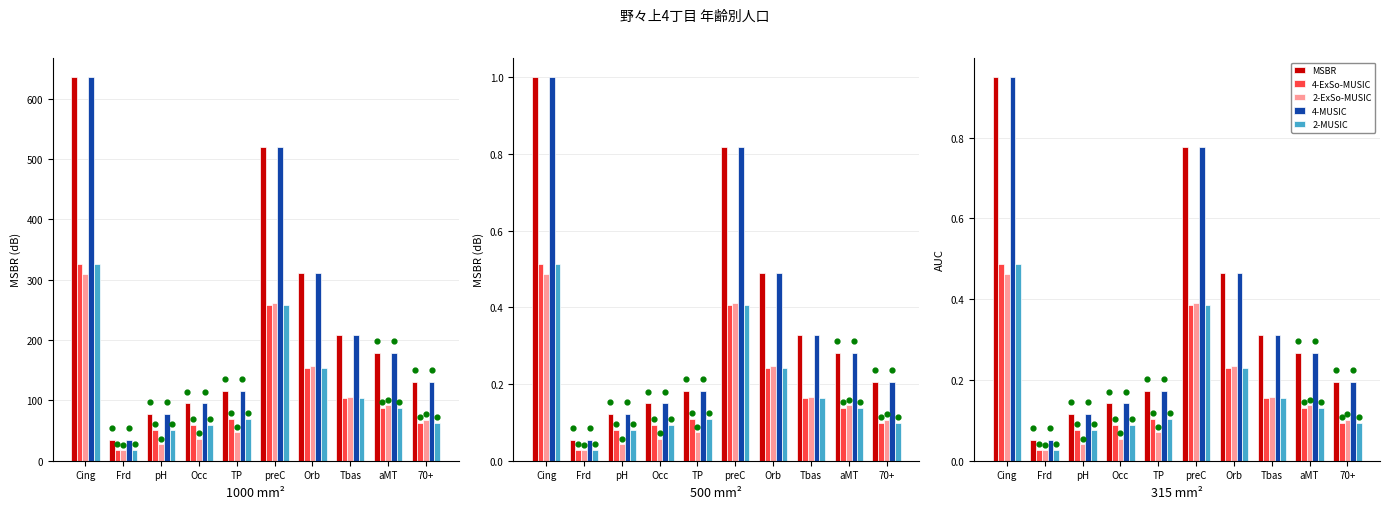

Which series has the largest total across all categories?

MSBR